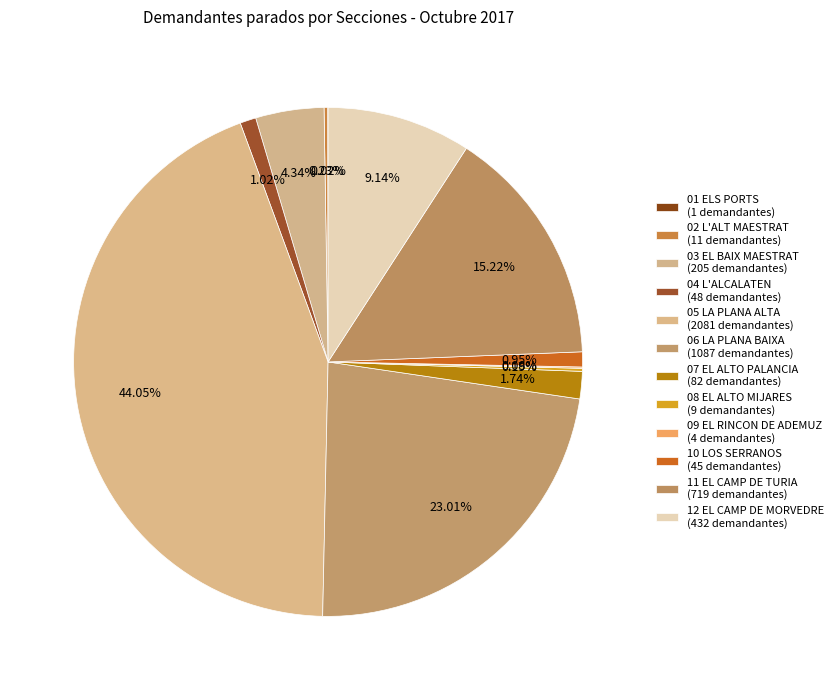

To the nearest percent, what portion does 03 EL BAIX MAESTRAT represent?

4%